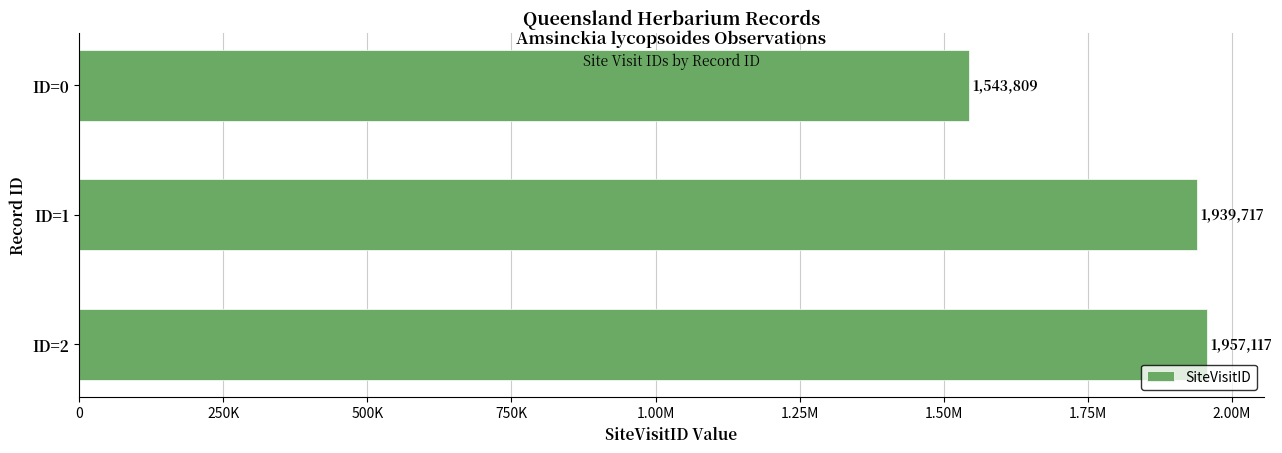

What is the sum of all values?

5440643